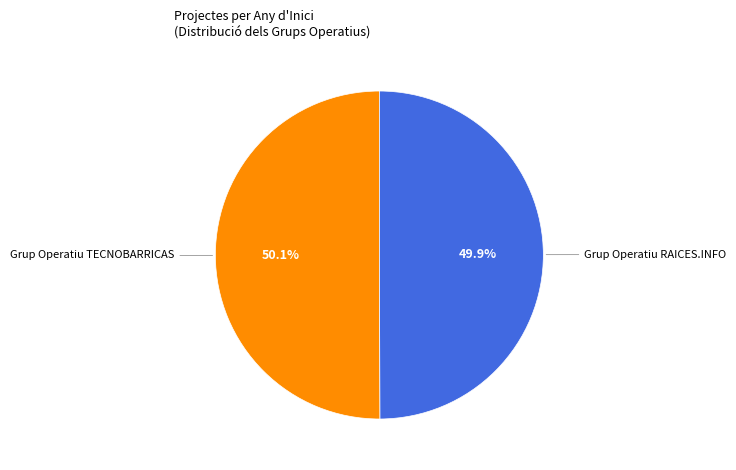

Is there a majority slice in this chart?

Yes